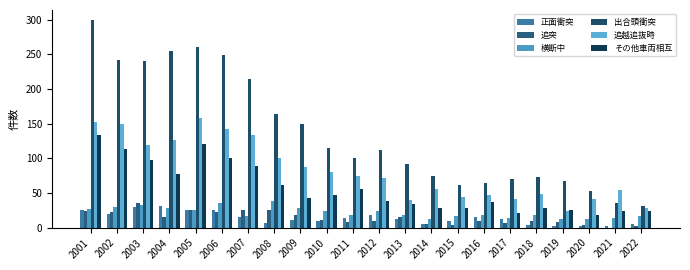

How many categories are shown in the chart?

22